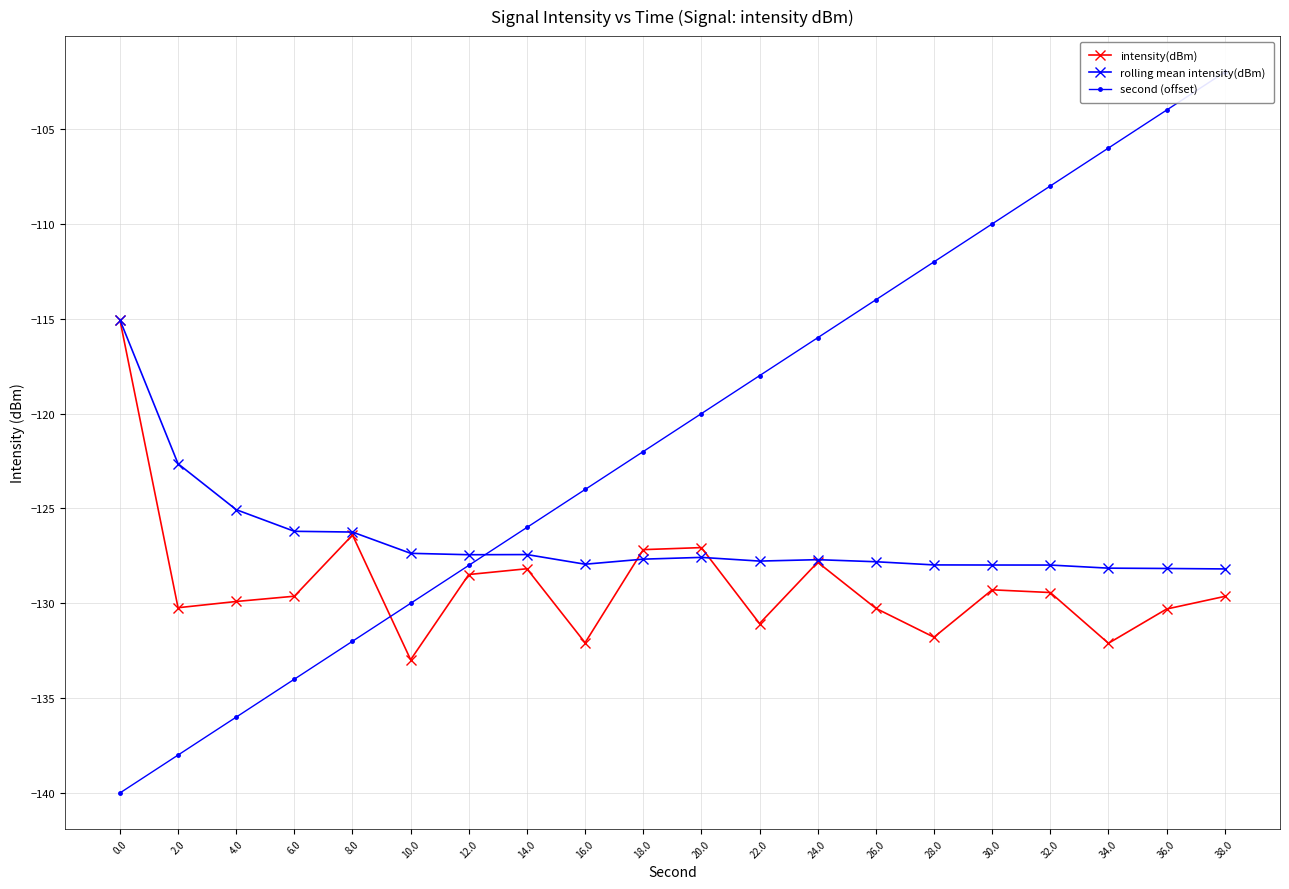

Between which two adjacent categories do second (offset) and rolling mean intensity(dBm) first intersect?

12.0 and 14.0